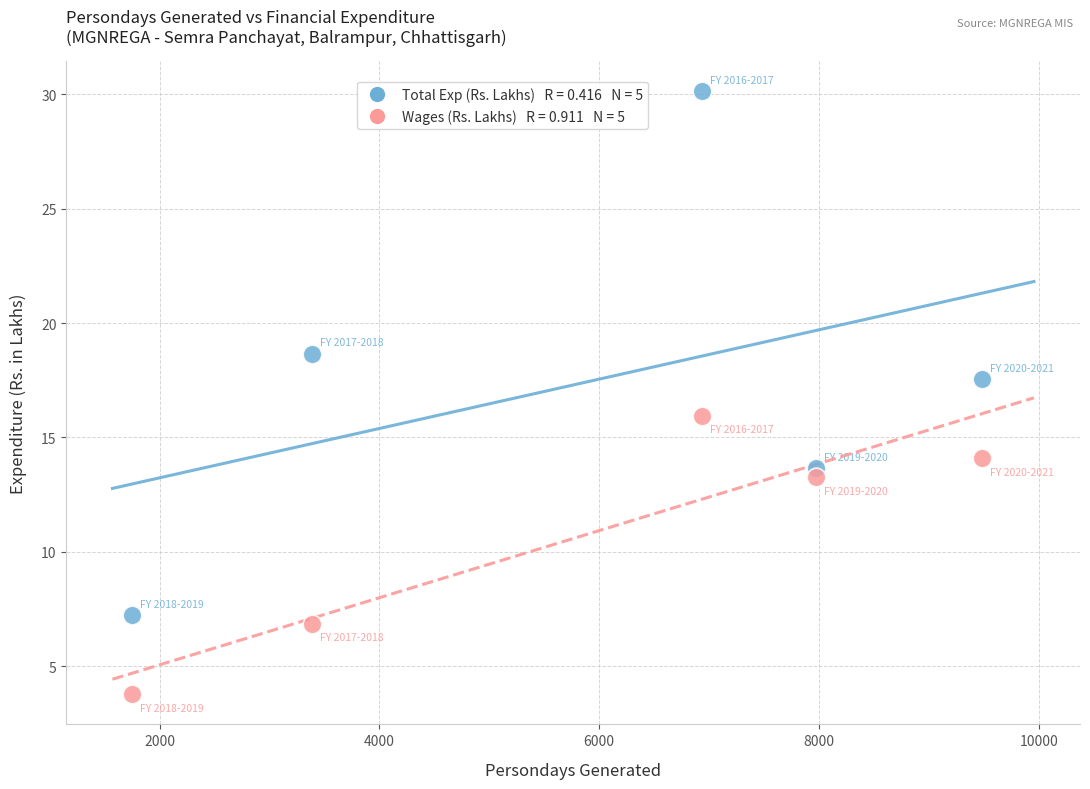

Across all data points, what is the range of Y values (max minus min)?

26.4